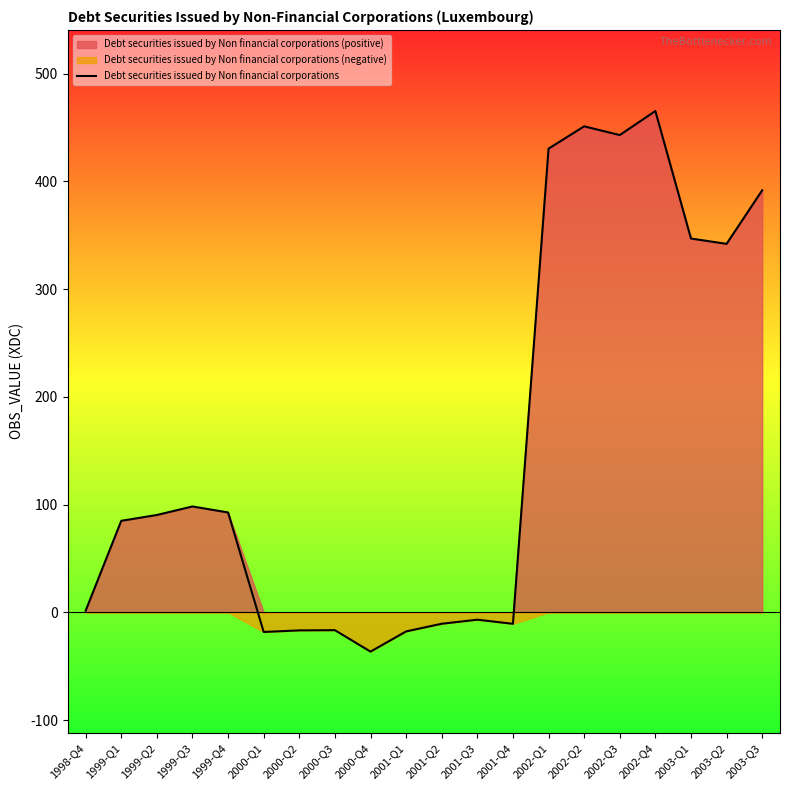

List the labels in order of value, smallest first.

2000-Q4, 2000-Q1, 2001-Q1, 2000-Q2, 2000-Q3, 2001-Q4, 2001-Q2, 2001-Q3, 1998-Q4, 1999-Q1, 1999-Q2, 1999-Q4, 1999-Q3, 2003-Q2, 2003-Q1, 2003-Q3, 2002-Q1, 2002-Q3, 2002-Q2, 2002-Q4